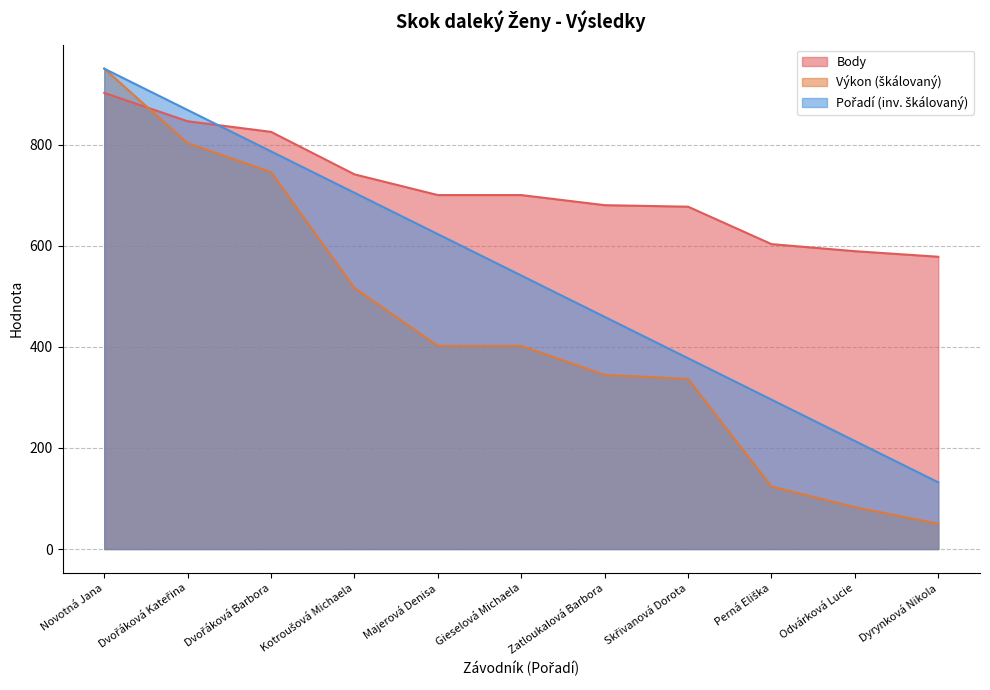

What is the value of the Pořadí point at the 4th from the left?

704.5